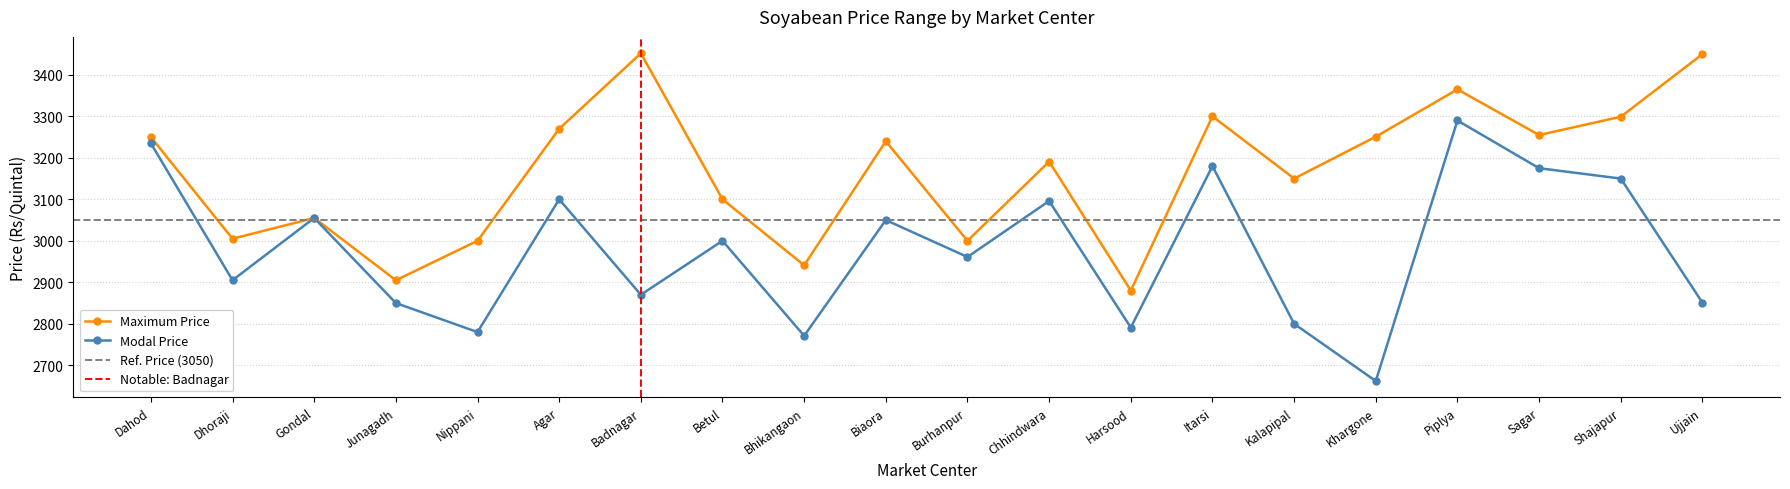

Which series has the largest total across all categories?

Maximum Price